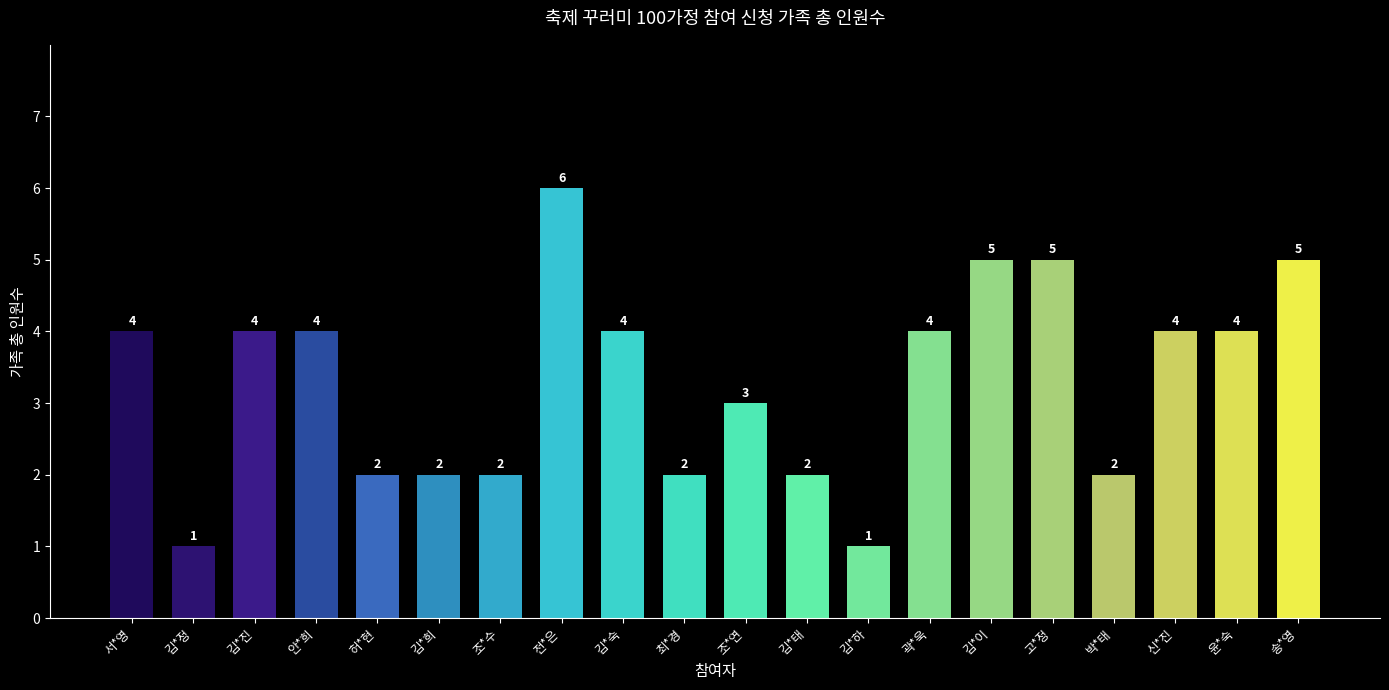

Reading left to right, what are all the values shown in this chart?

4	1	4	4	2	2	2	6	4	2	3	2	1	4	5	5	2	4	4	5